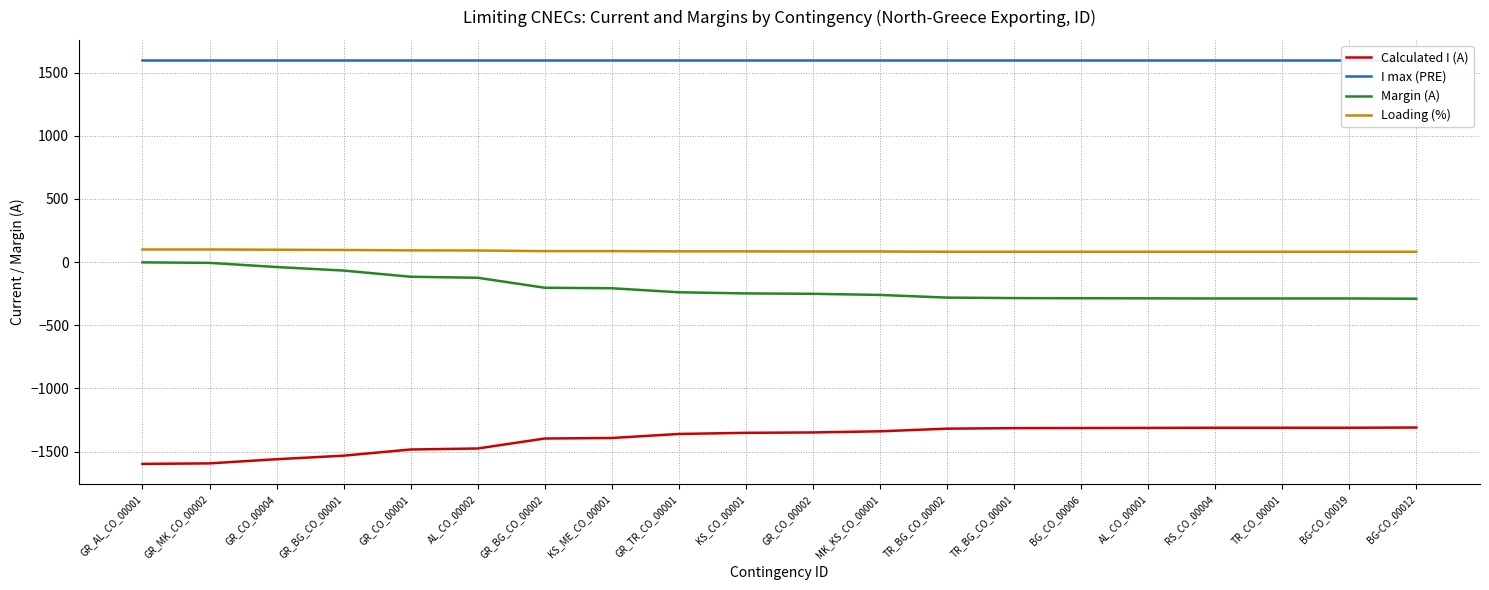

Which series has the largest range (max minus min)?

Calculated I (A)